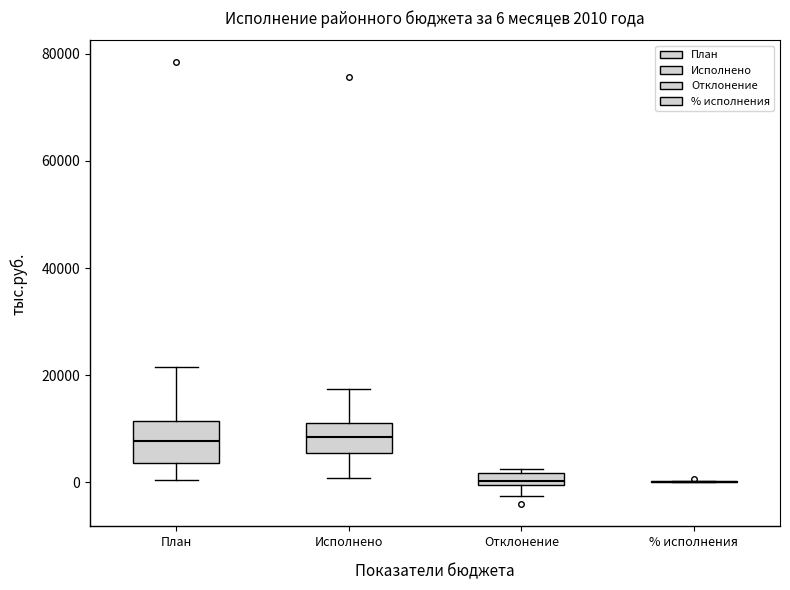

Which box is the tallest, from its lower edge to its upper edge?

План